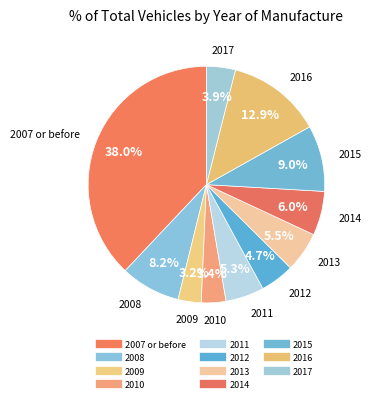

Is 2015 the majority of the pie?

No